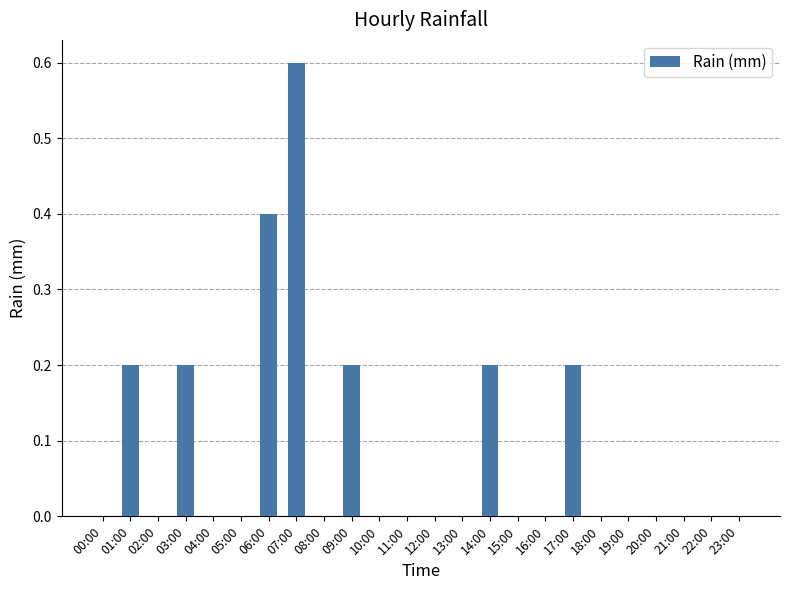

The chart shows a value of 0.2 at 09:00. True or false?

True